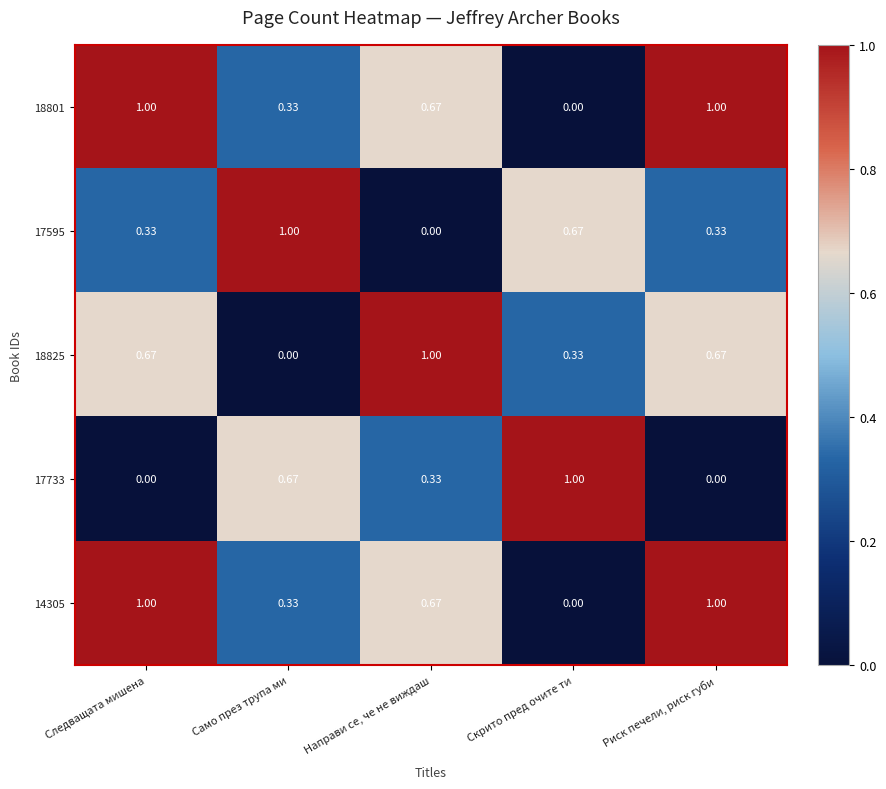

Which category has the lowest value in the 14305 series?

Скрито пред очите ти